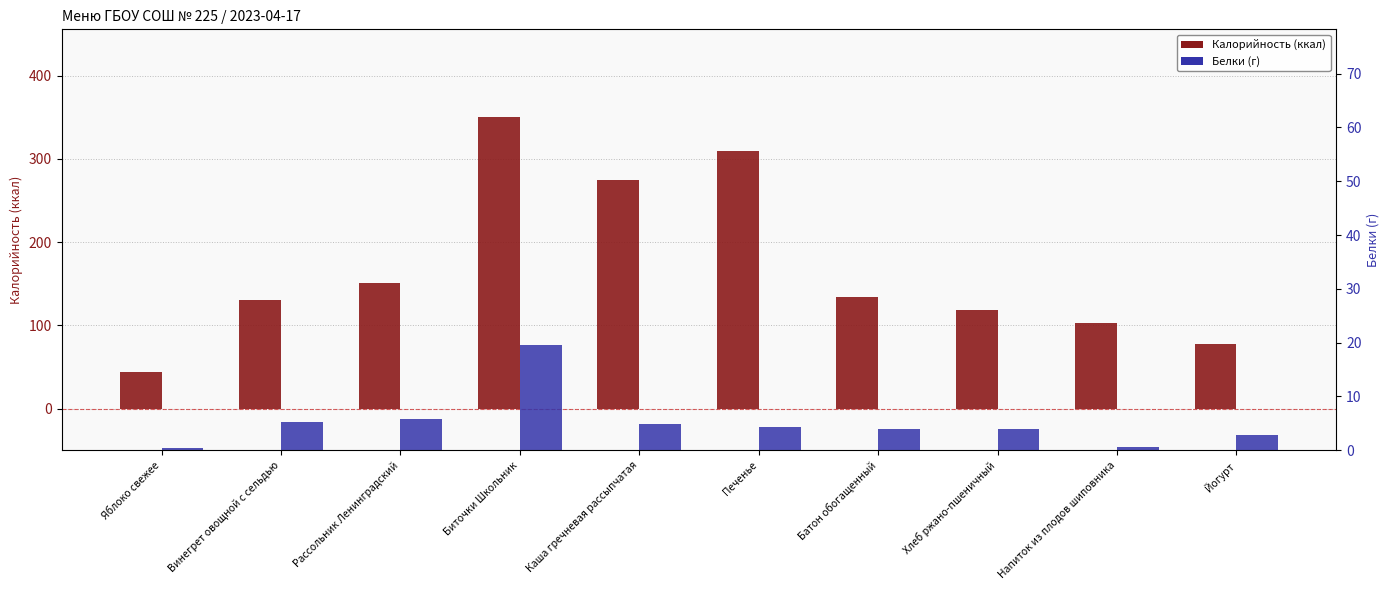

How many bars are there in each group?

2